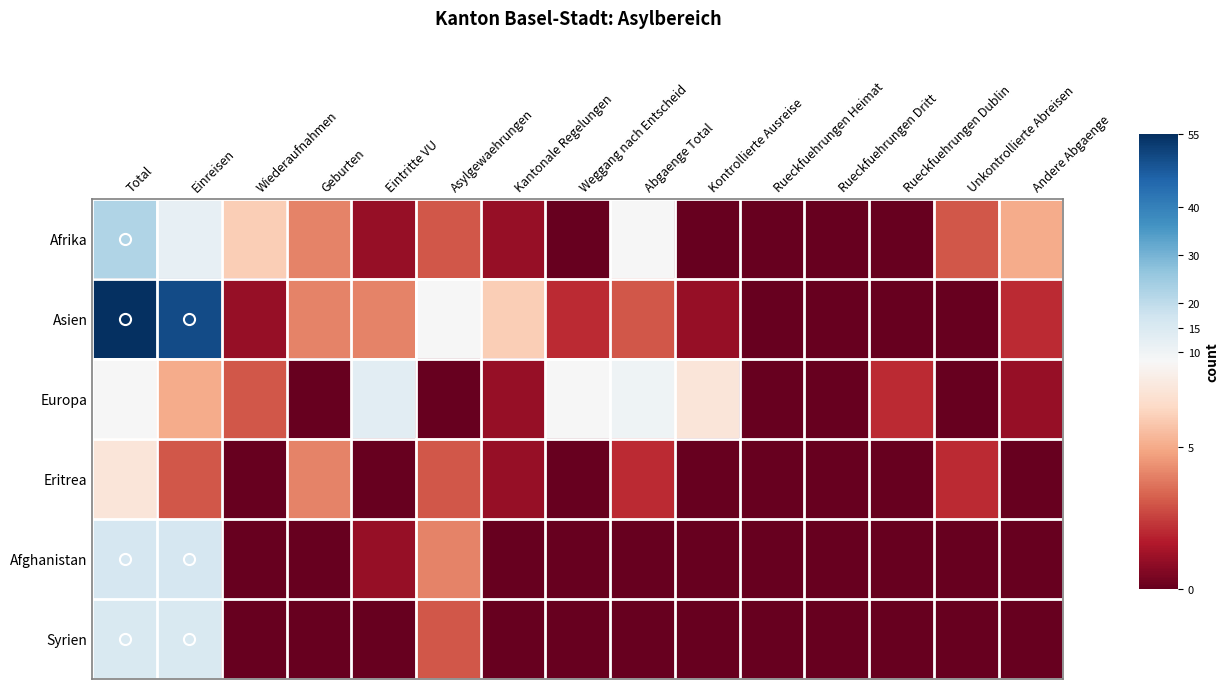

At Kantonale Regelungen, list the series in order from largest to smallest.

Asien, Afrika, Europa, Eritrea, Afghanistan, Syrien